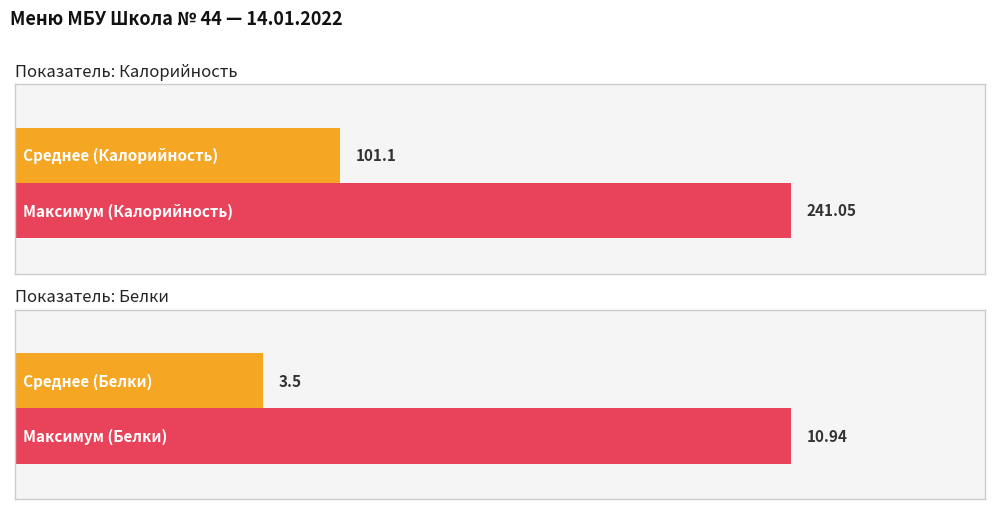

What is the maximum value for Белки?

10.9